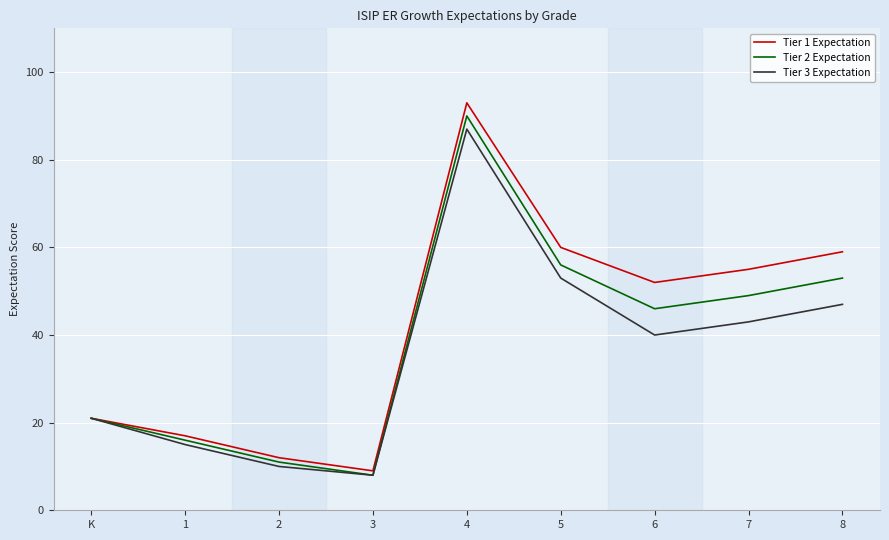

How many distinct data groups are displayed?

3